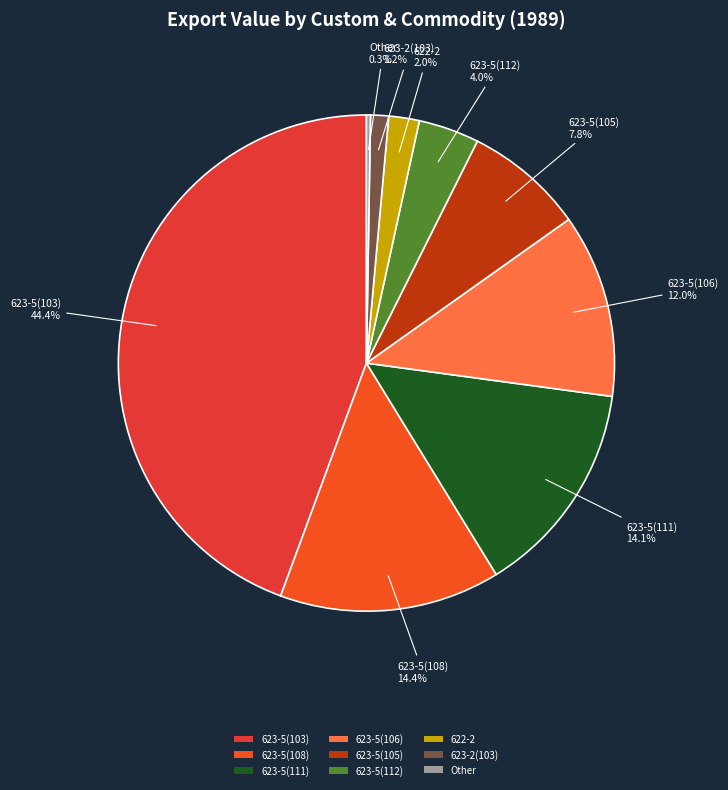

What is the ratio of the value at 623-5(112) to the value at 622-2?

2.0